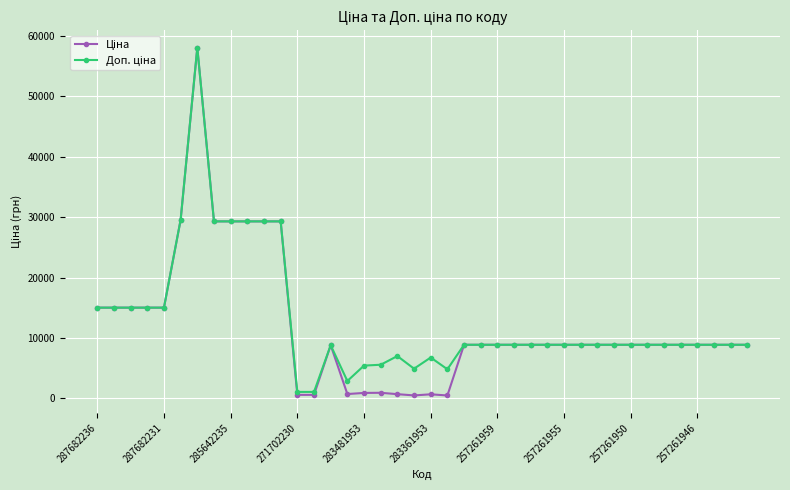

At how many categories does at least one series exceed 17438?

7